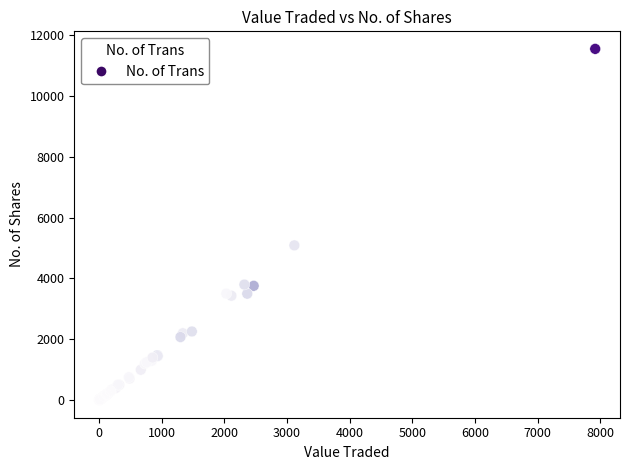

What Y value in the scatter plot is closest to 5772?

5088